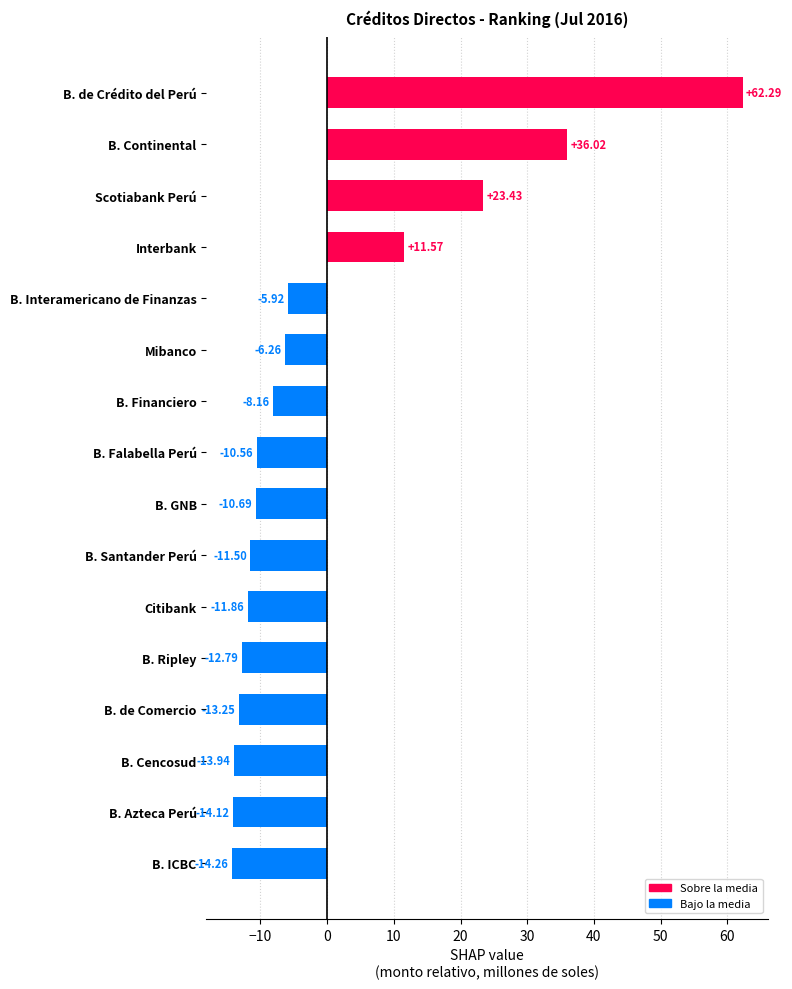

How many positive values are there?

4